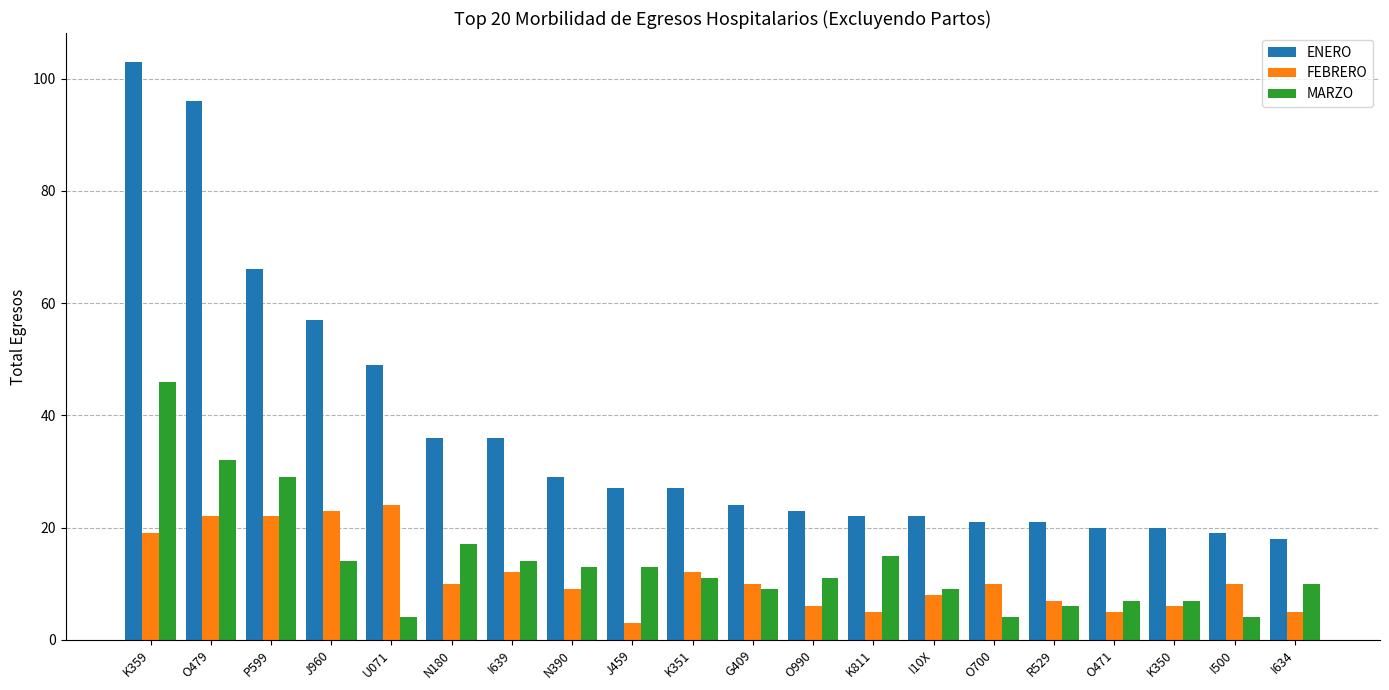

At which label does ENERO first exceed 27?

K359